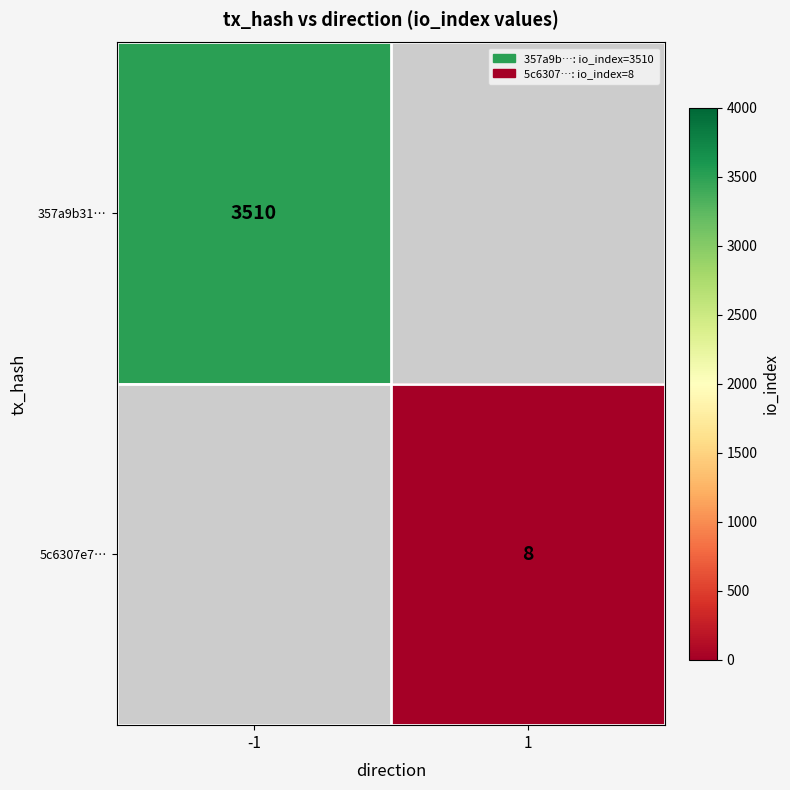

What is the maximum value shown in the chart?

3510.0